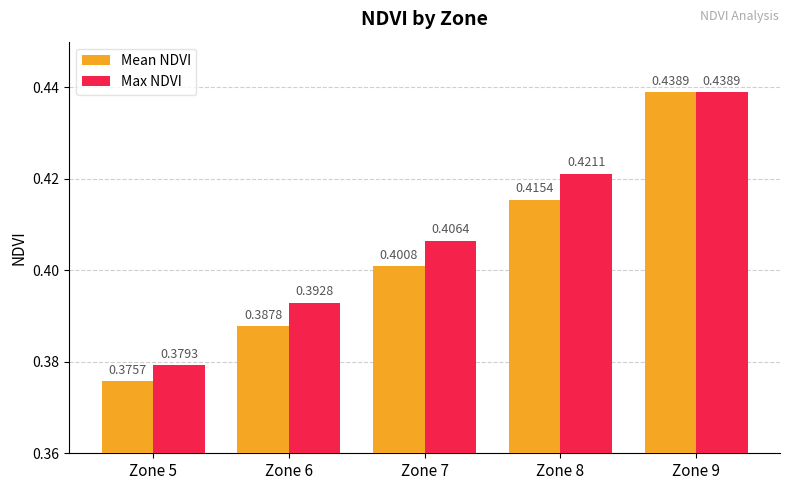

What is the total value across all series at Zone 8?

0.8